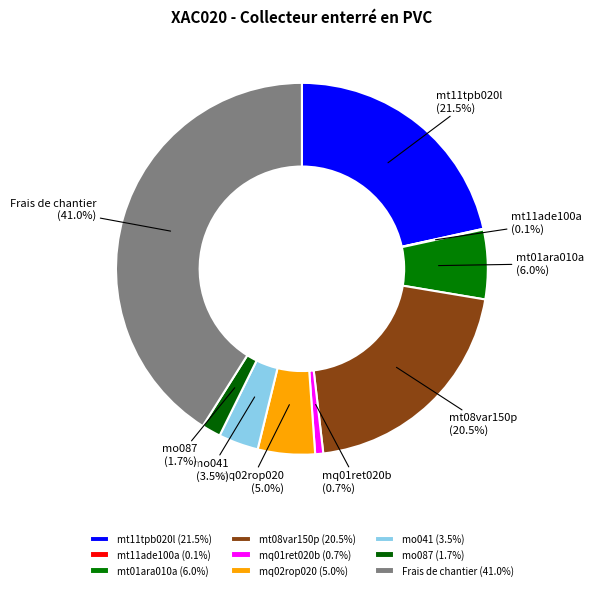

The mt01ara010a slice represents 6% of the pie. True or false?

True